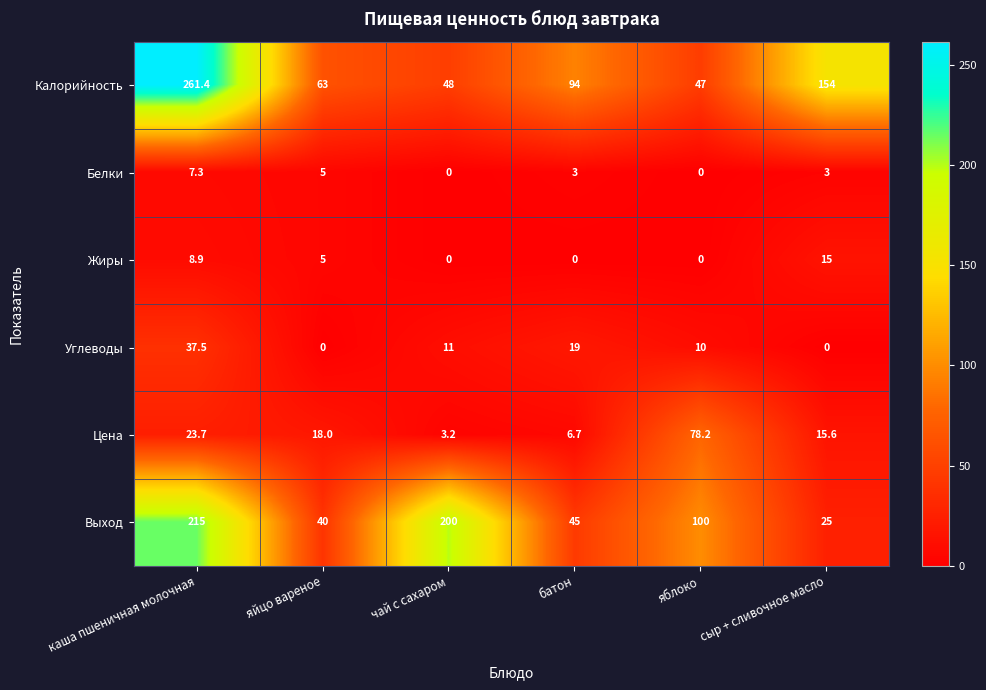

What is the highest value of the Углеводы series?

37.5